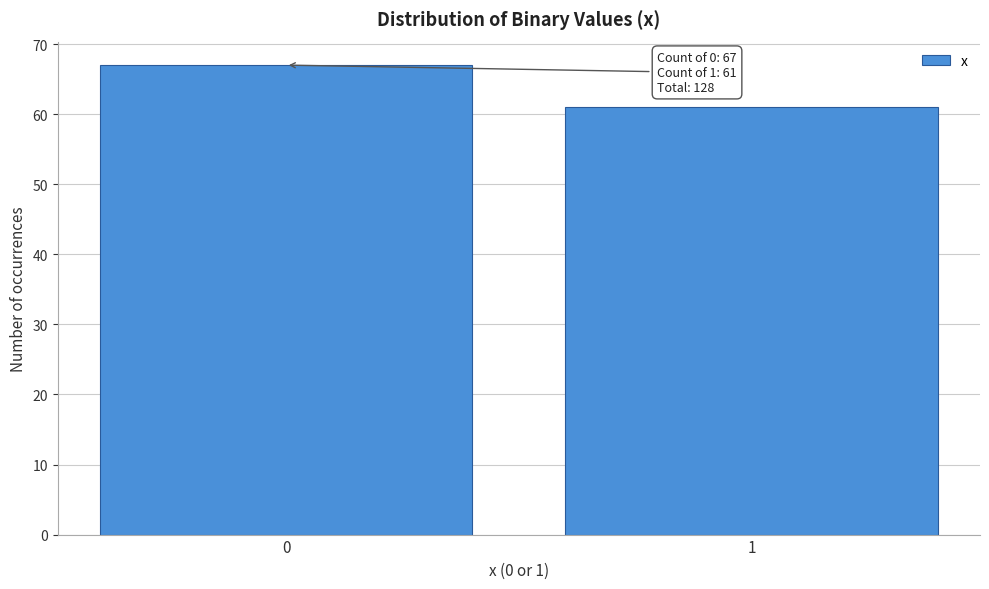

Reading left to right, list all the values displayed in this chart.

0=67	1=61